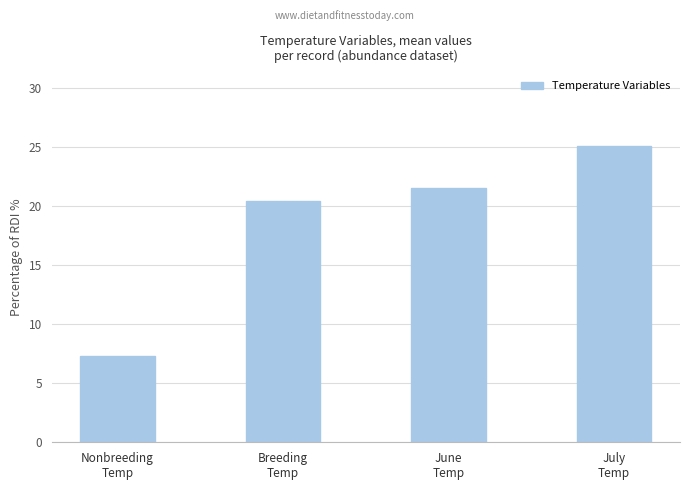

Rank the categories by value from highest to lowest.

July
Temp, June
Temp, Breeding
Temp, Nonbreeding
Temp